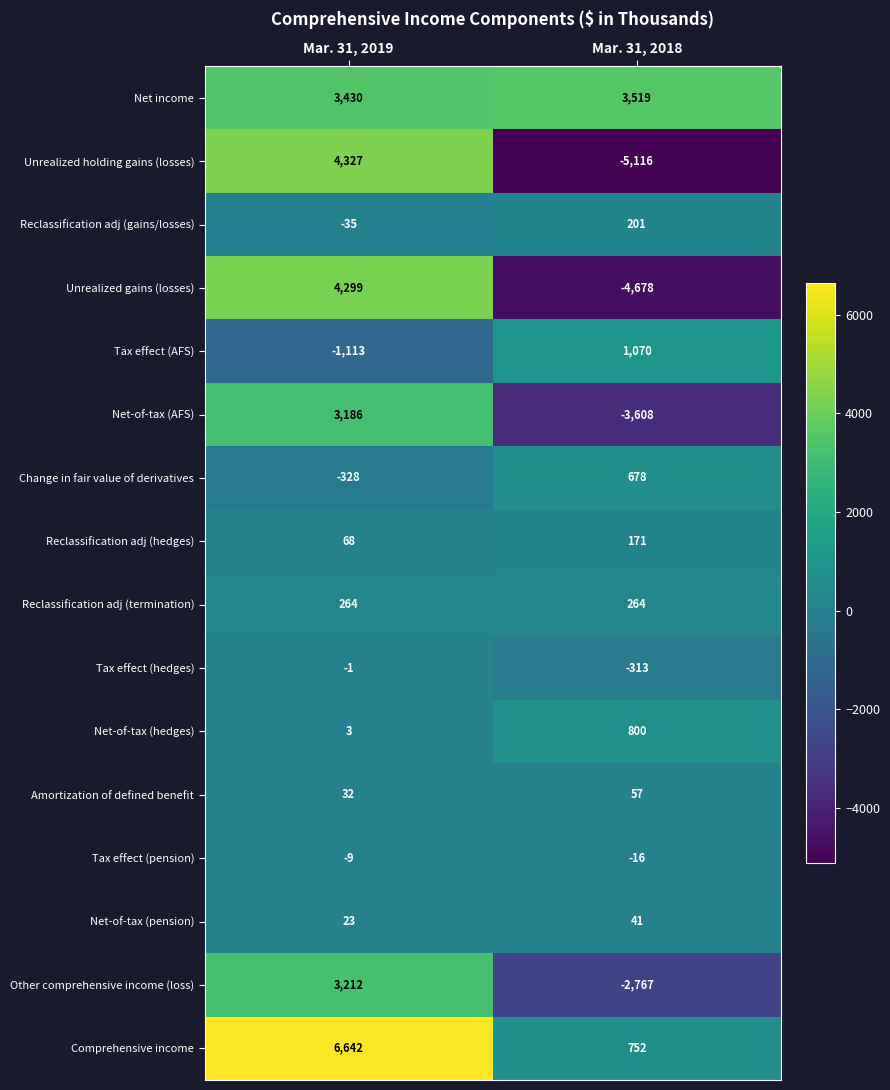

Is the value of Net-of-tax (pension) at Mar. 31, 2018 greater than the value of Comprehensive income at Mar. 31, 2019?

No